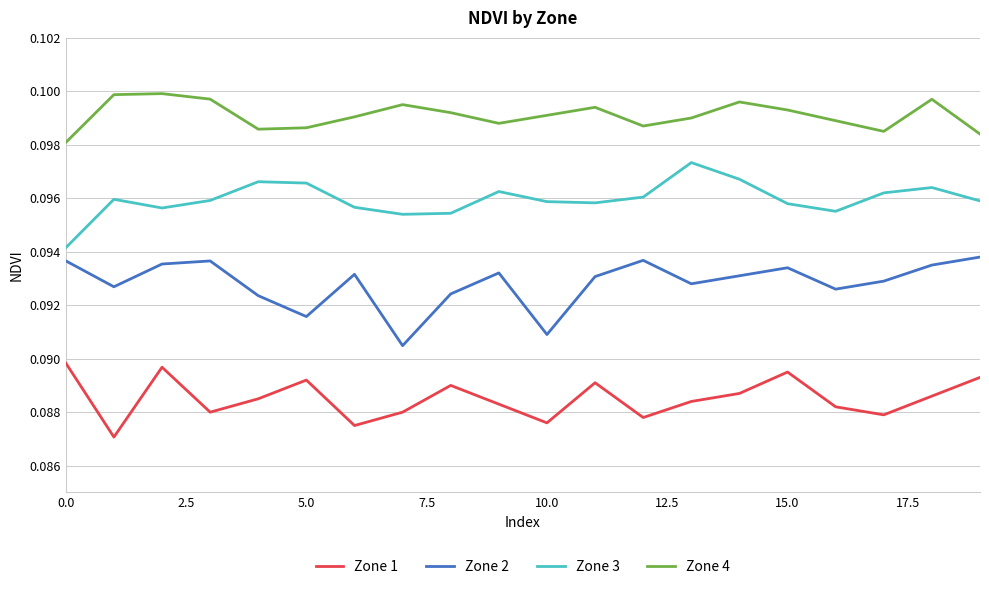

True or false: Zone 2 and Zone 1 cross at least once.

False